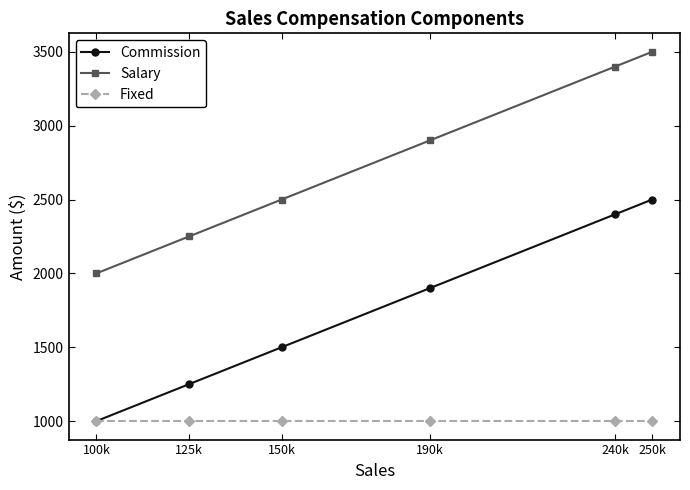

What is the label of the 6th point from the left?

250k